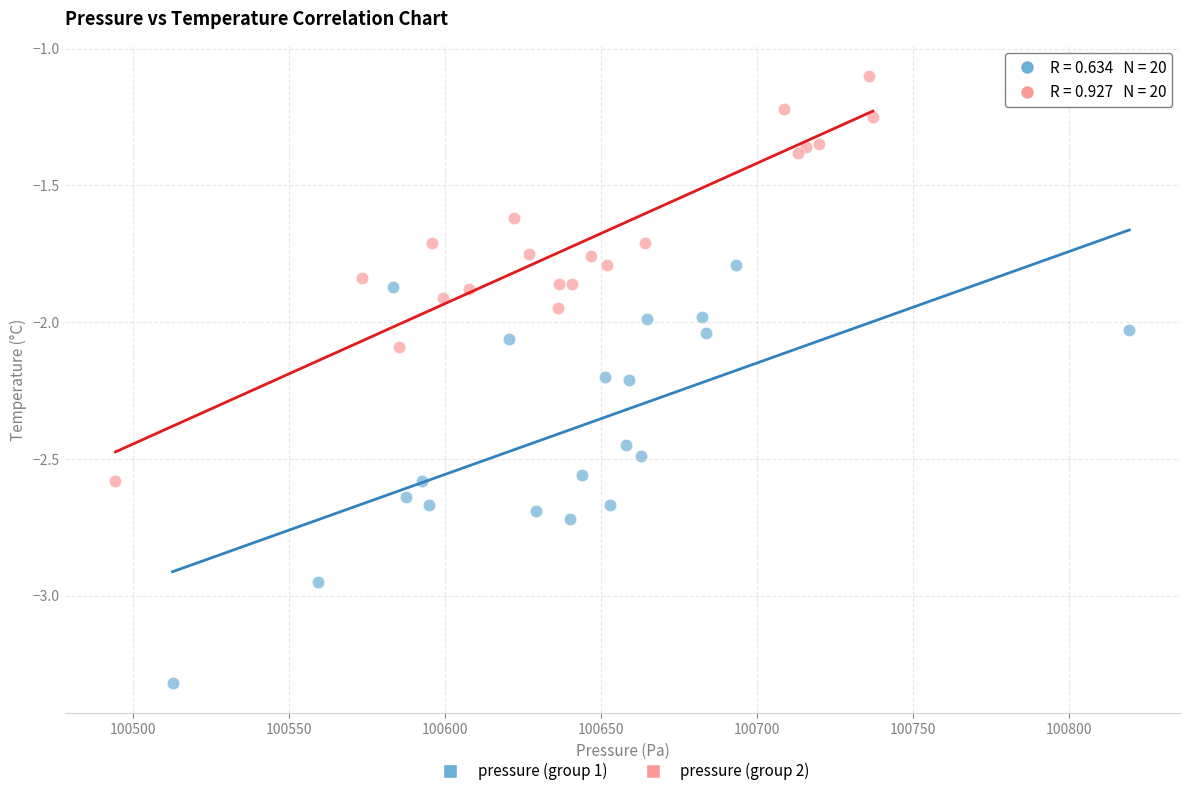

Which series has the widest spread of Y values?

pressure (group 1)